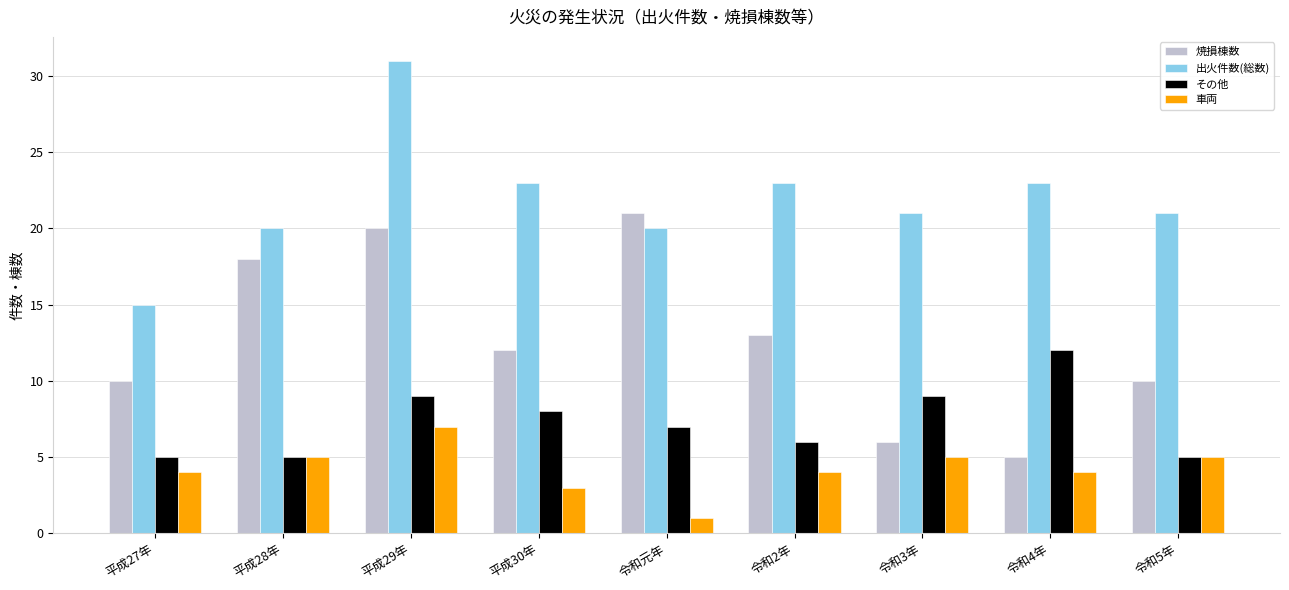

At which category is the sum across all series the highest?

平成29年